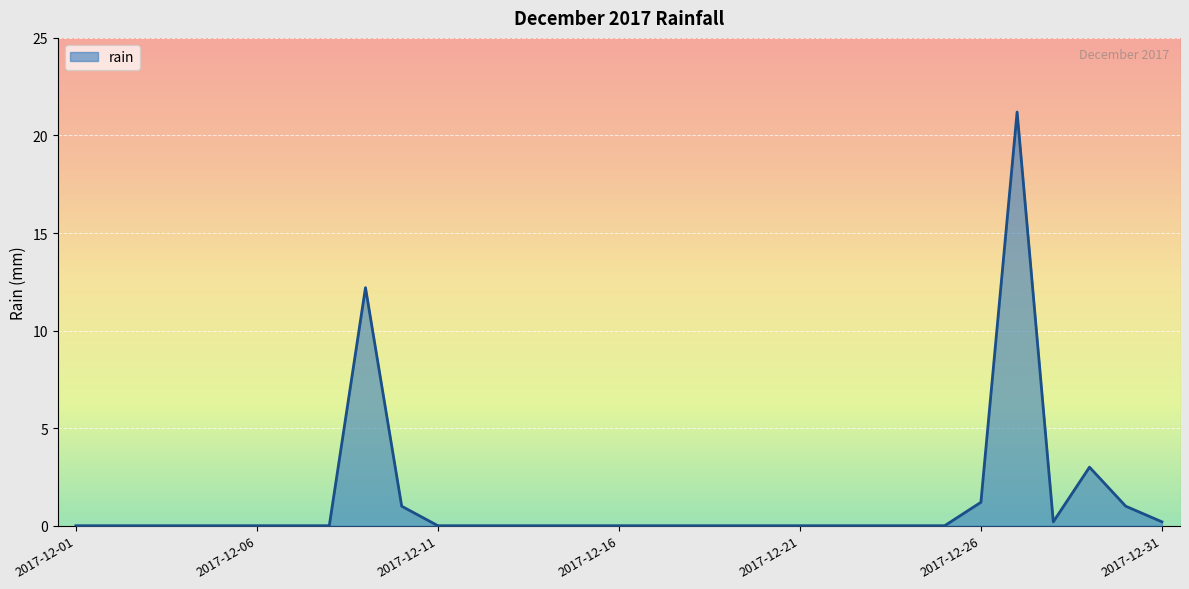

What is the maximum value shown in the chart?

21.2